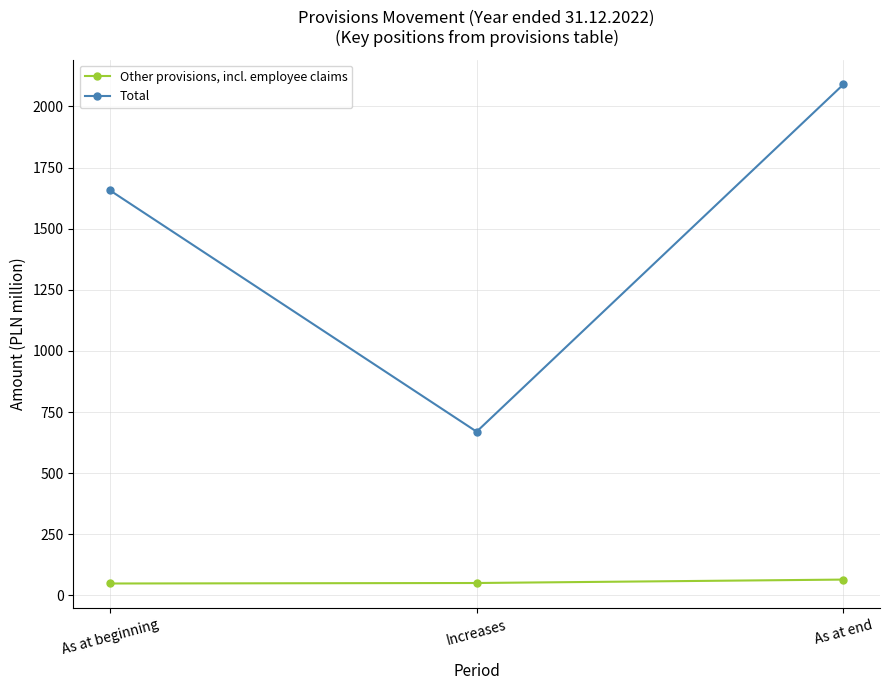

The value of Total at As at beginning is 1657. True or false?

True